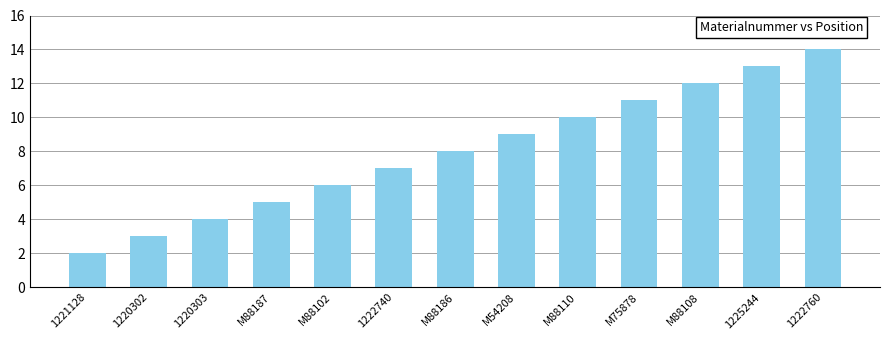

What is the difference between the values at M88187 and M54208?

4